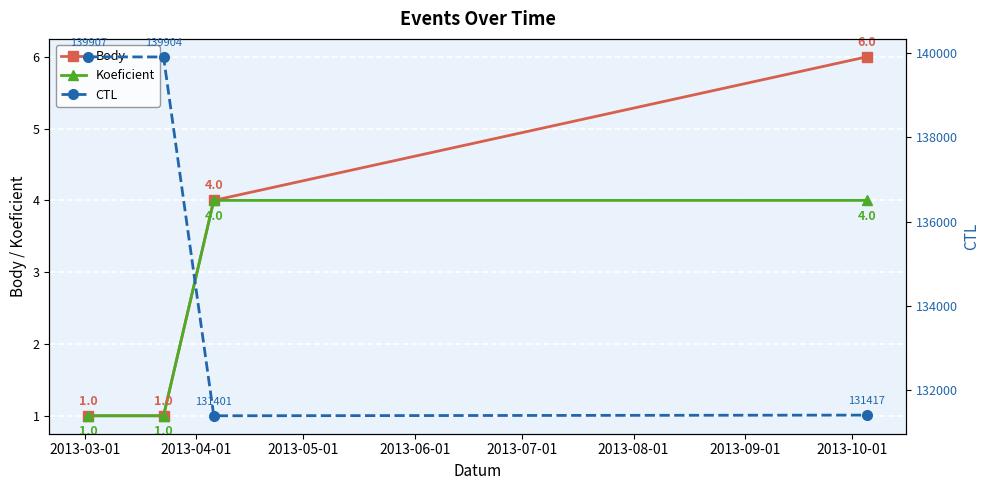

What is the highest value of the Koeficient series?

4